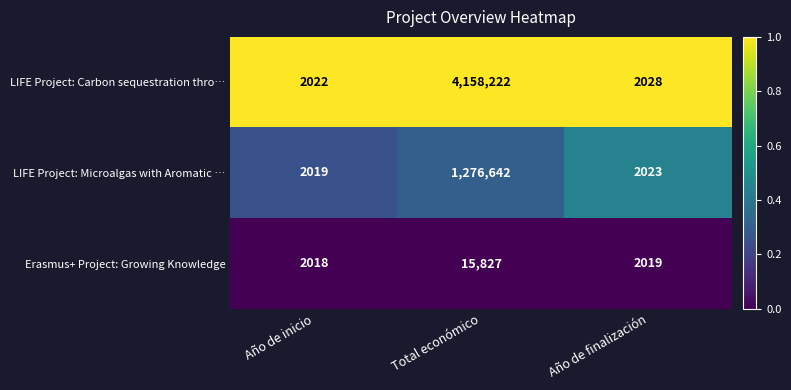

Which series has the largest total across all categories?

LIFE Project: Carbon sequestration thro…